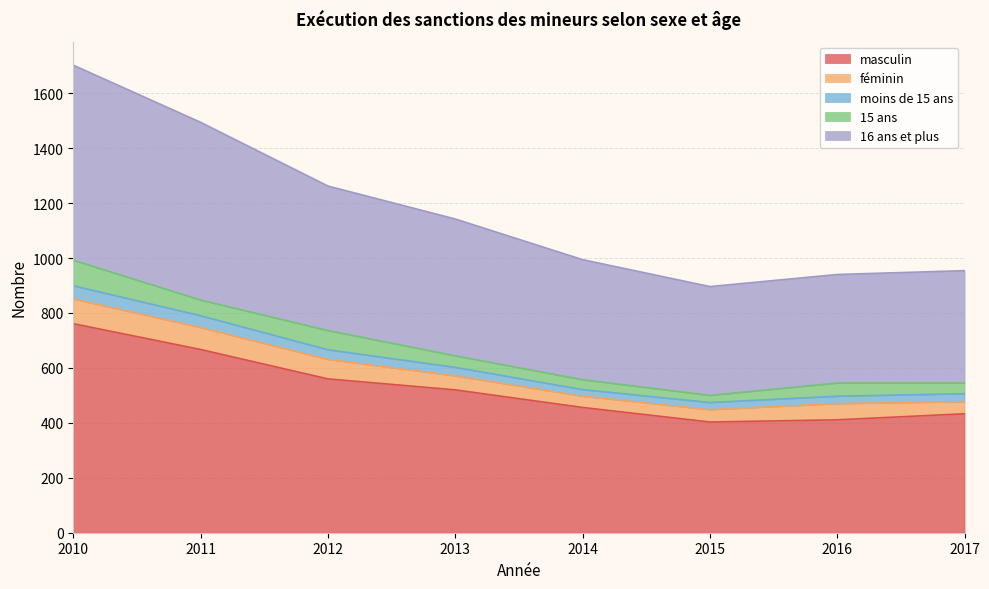

What is the total value across all series at 2010?

1702